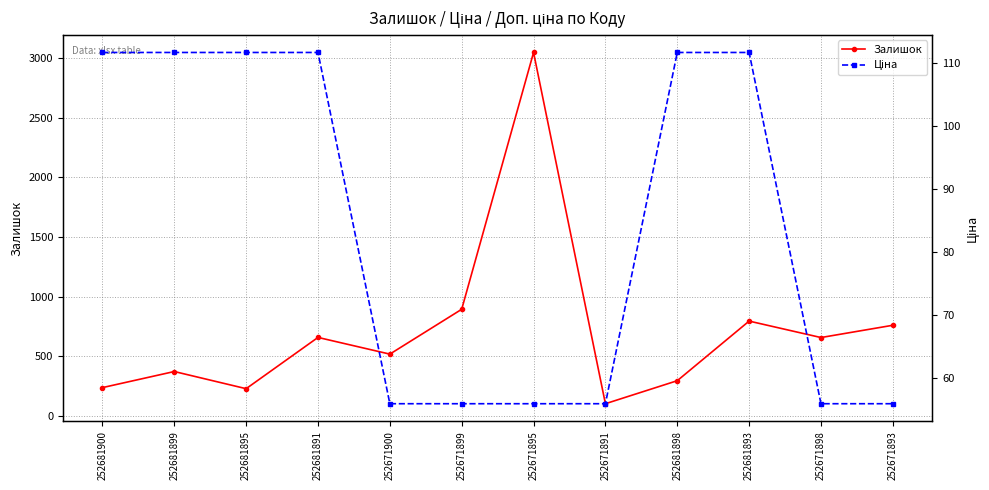

How many data points does each series have?

12